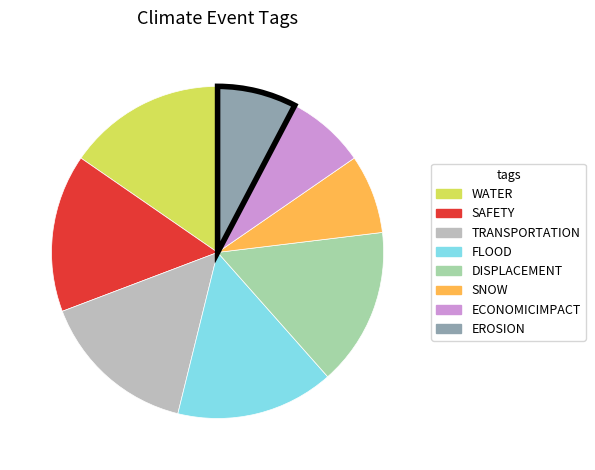

Does any single category account for the majority?

No